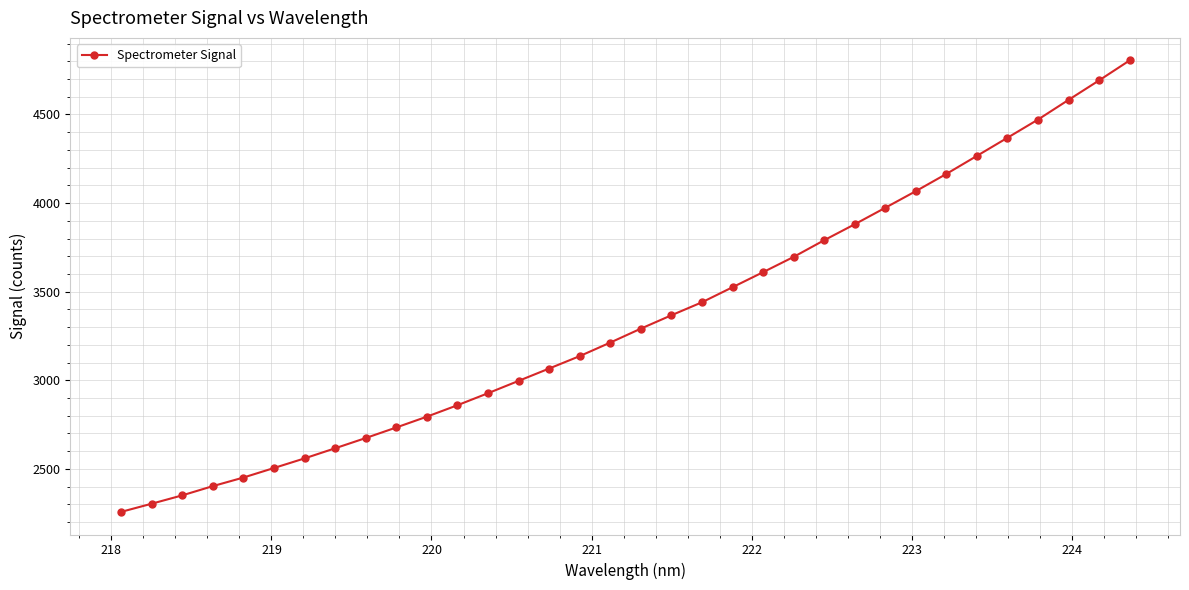

What is the value of the 14th point from the left?

2997.0